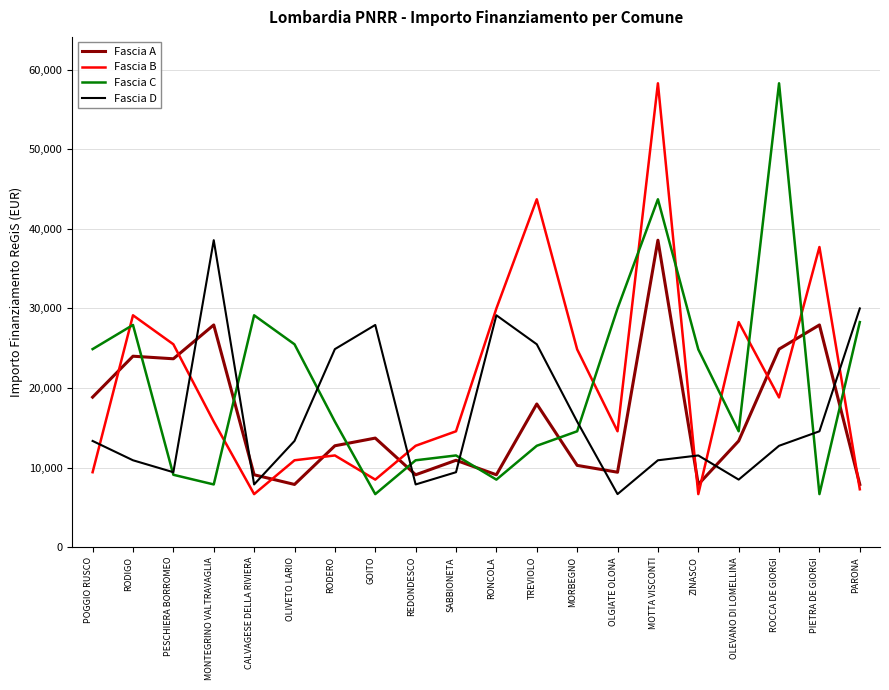

What position from the left is PIETRA DE GIORGI?

19